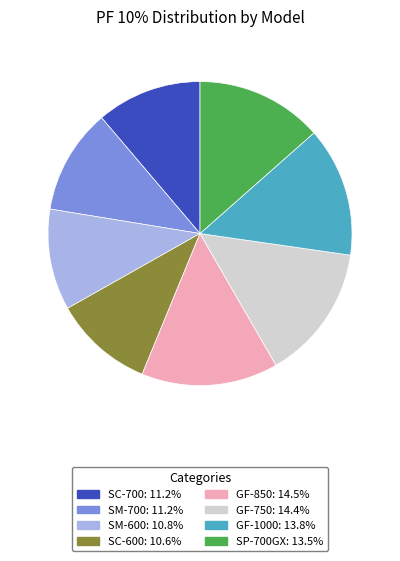

Is there a majority slice in this chart?

No